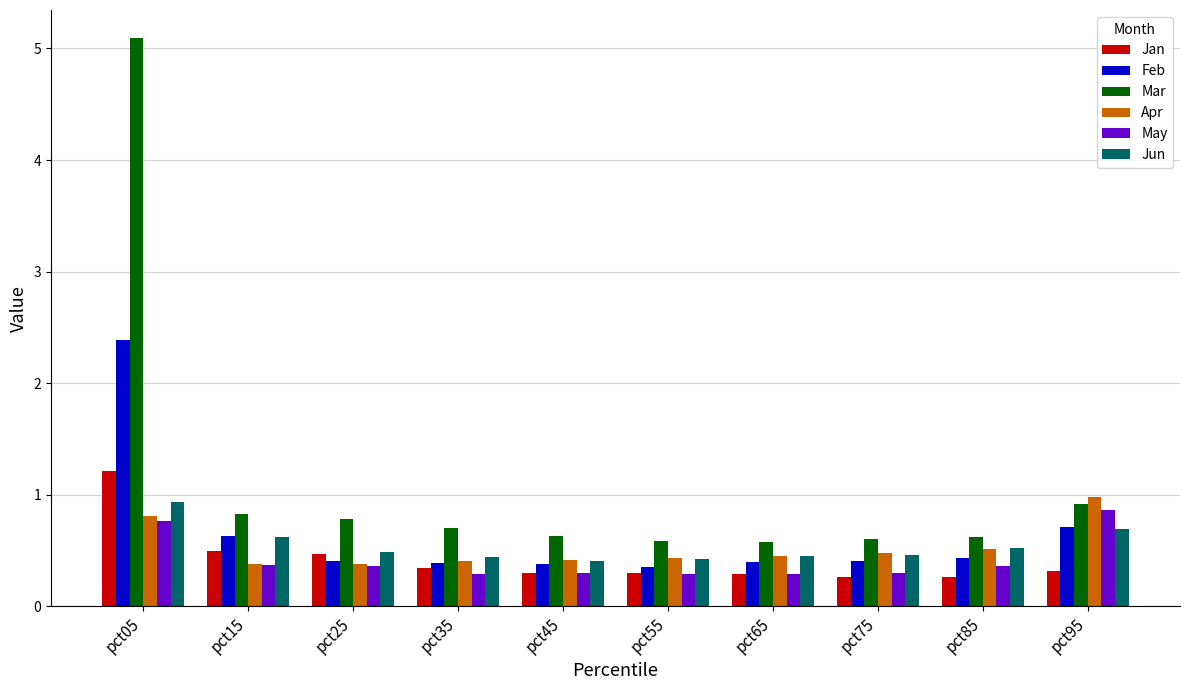

Which series has the largest range (max minus min)?

Mar